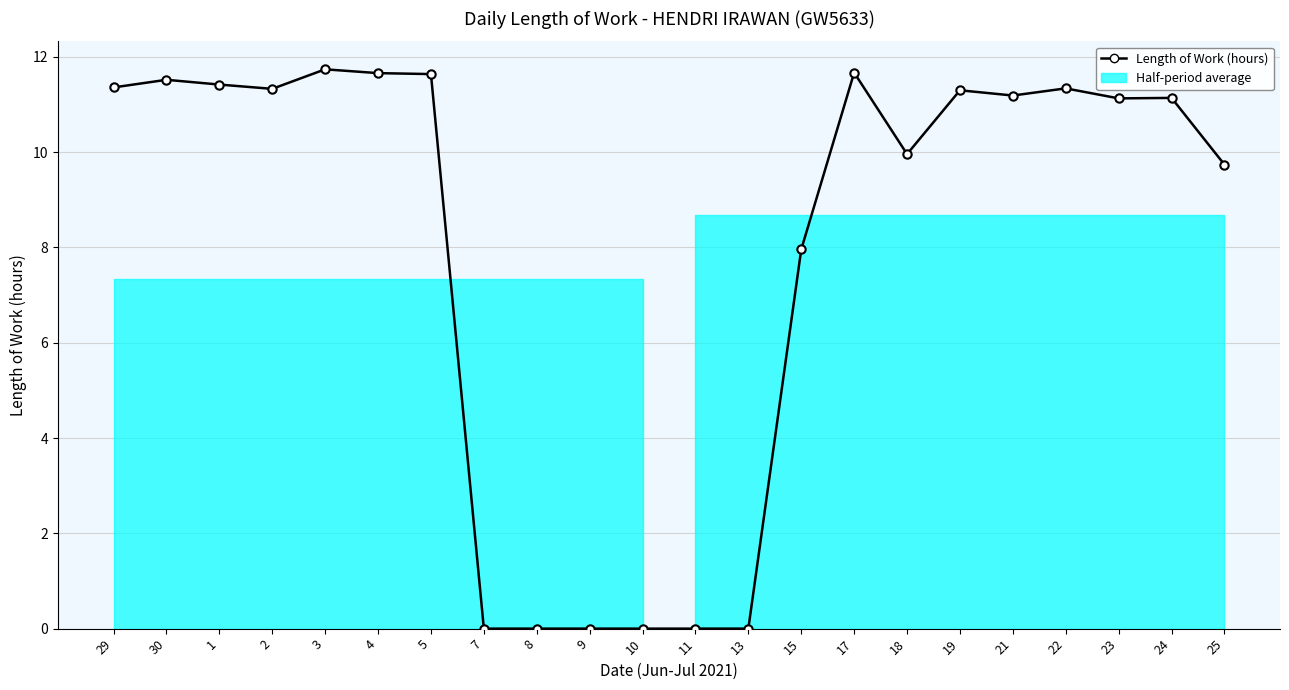

Reading left to right, transcribe all the data shown in this chart.

29=11.4	30=11.5	1=11.4	2=11.3	3=11.7	4=11.7	5=11.6	7=0.0	8=0.0	9=0.0	10=0.0	11=0.0	13=0.0	15=8.0	17=11.7	18=10.0	19=11.3	21=11.2	22=11.3	23=11.1	24=11.1	25=9.7